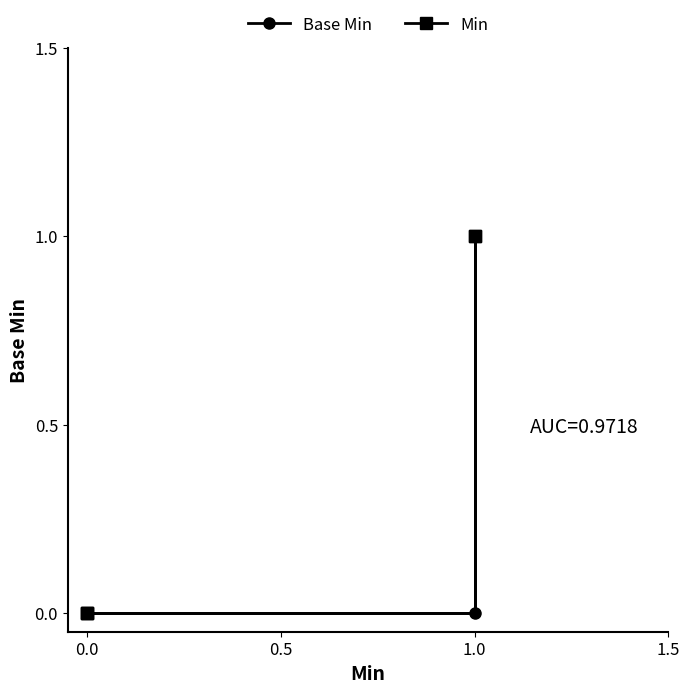

How many distinct data groups are displayed?

2